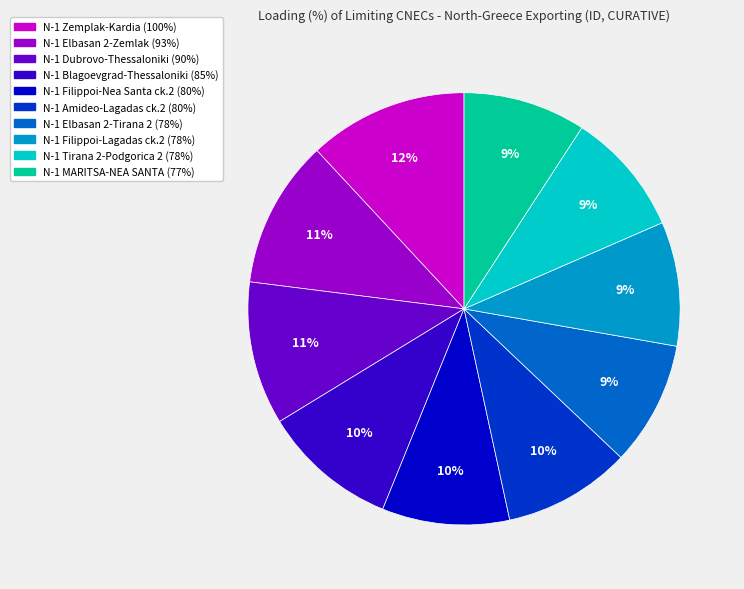

To the nearest percent, what is the average slice percentage?

10%